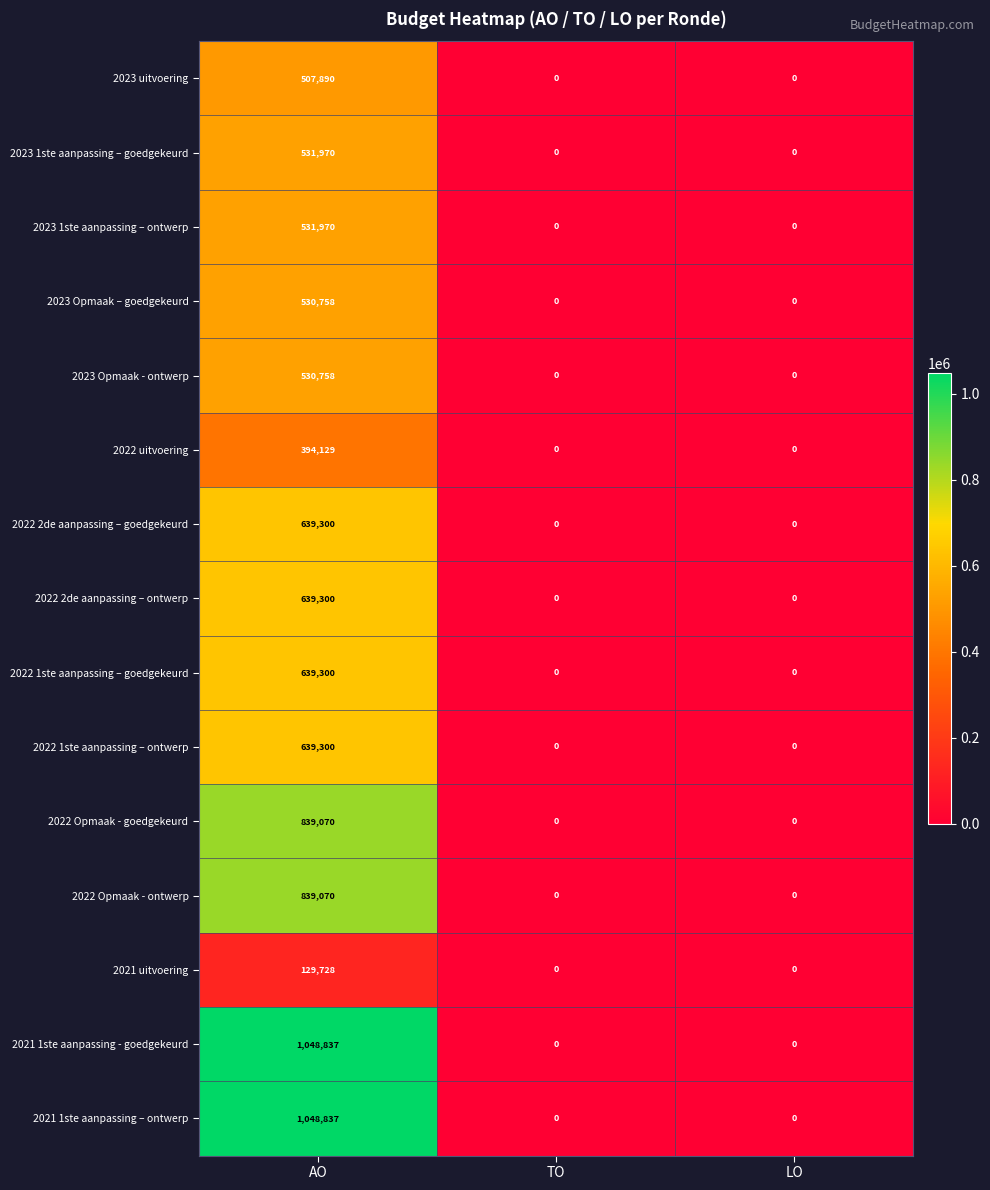

True or false: 2023 Opmaak – goedgekeurd has a value of 530758 at AO.

True